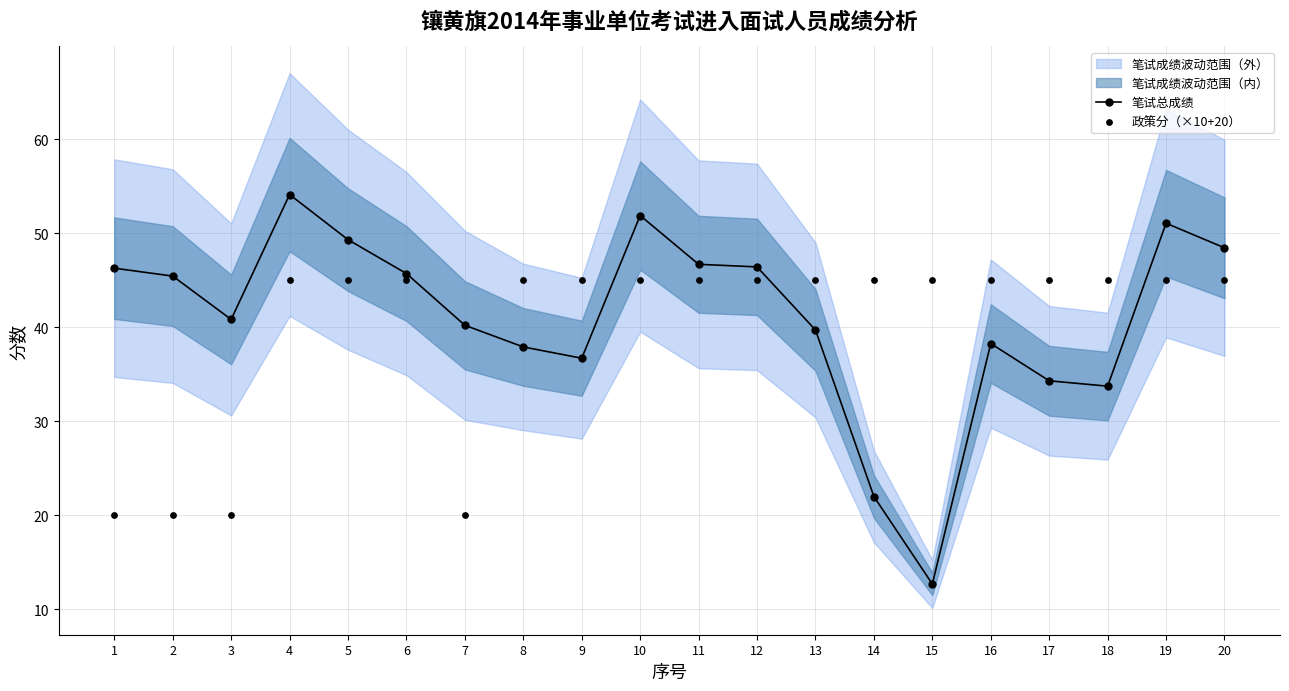

Is the value of 笔试总成绩 at 12 greater than the value of 政策分（×10+20） at 5?

Yes